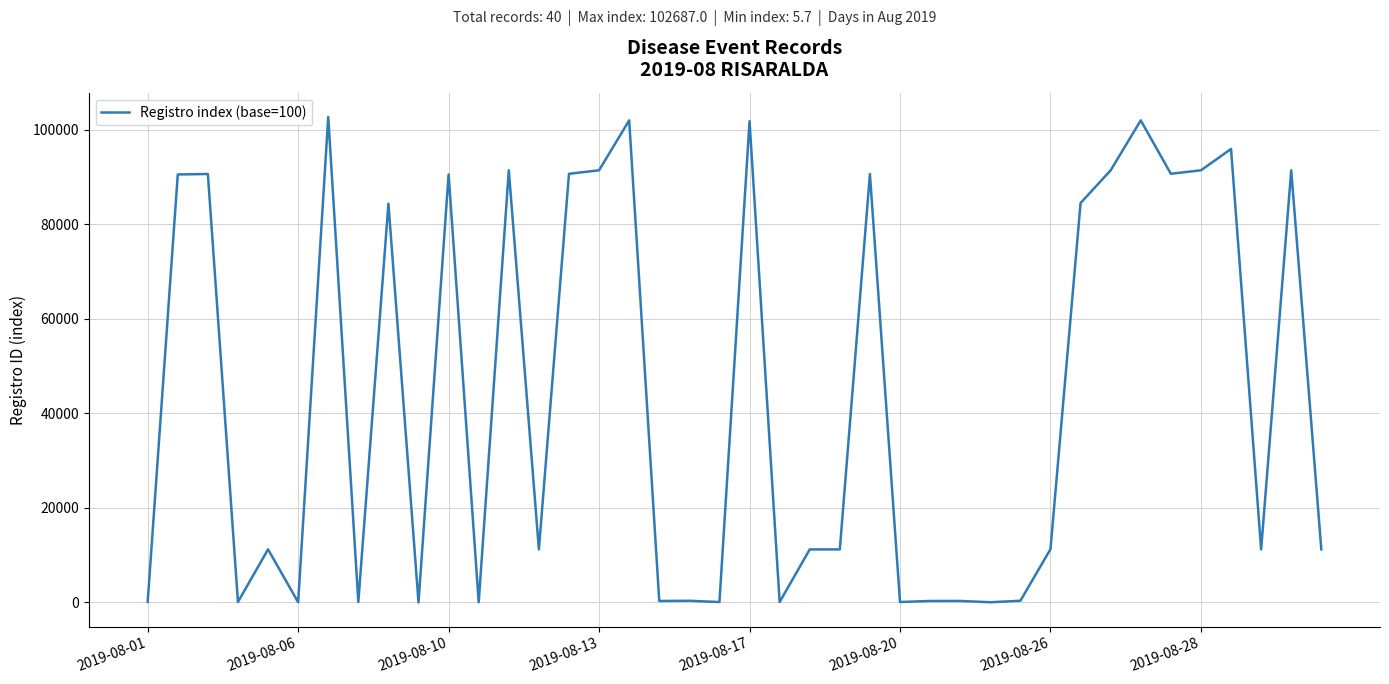

What is the maximum value shown in the chart?

102687.0